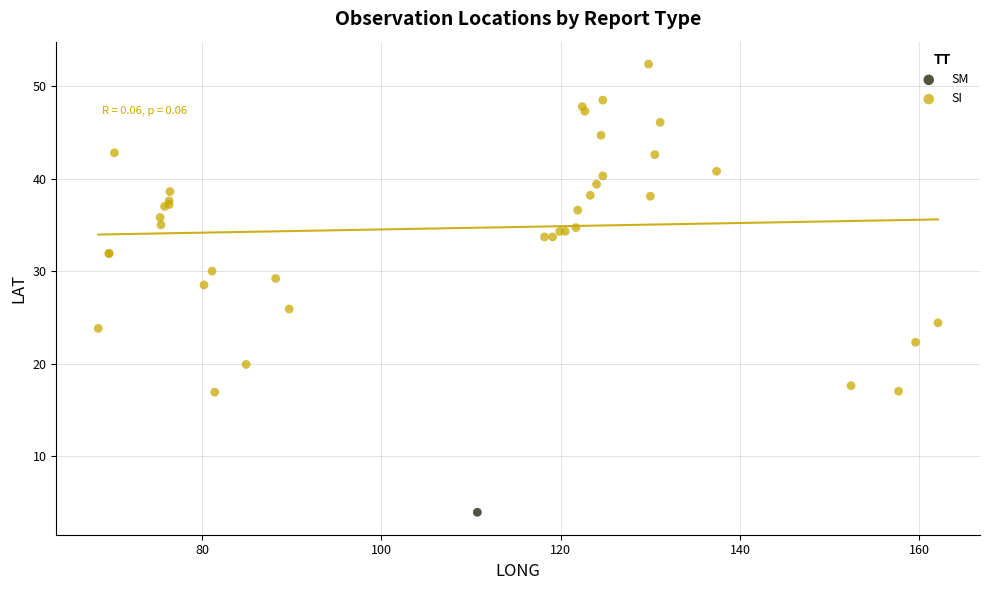

What are all the series names shown in the legend?

SM, SI